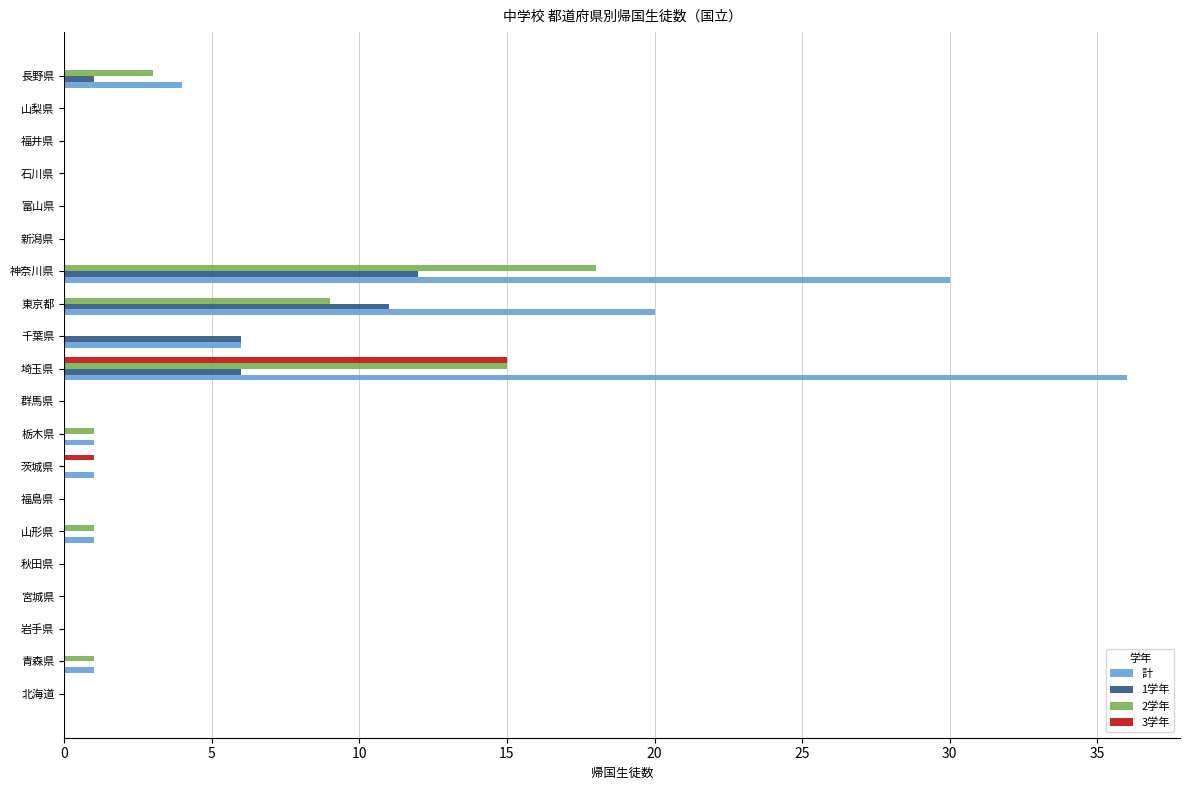

What are all the series names shown in the legend?

計, 1学年, 2学年, 3学年